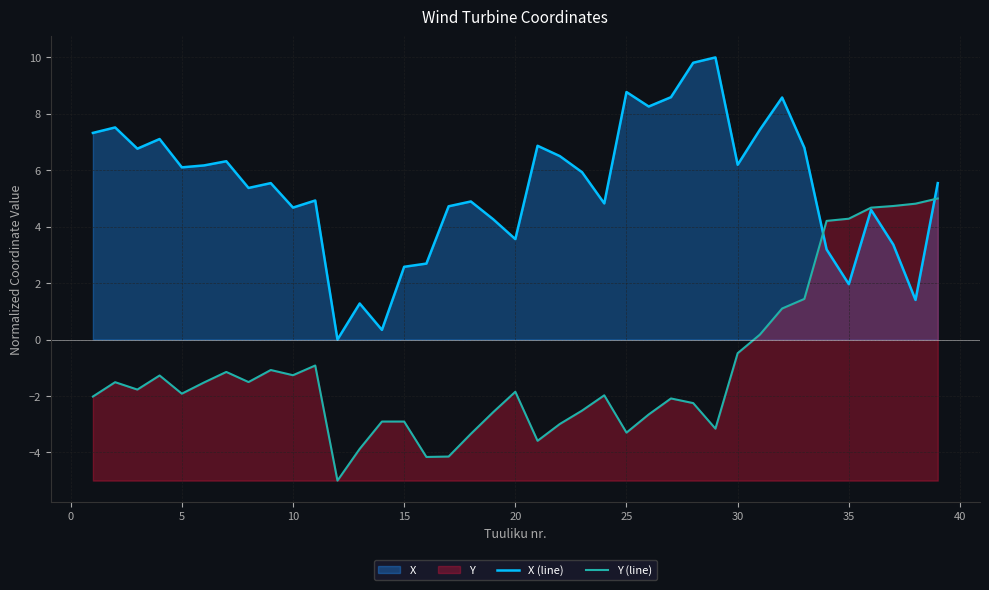

Rank the series by their maximum value, from lowest to highest.

Y (line), X (line)